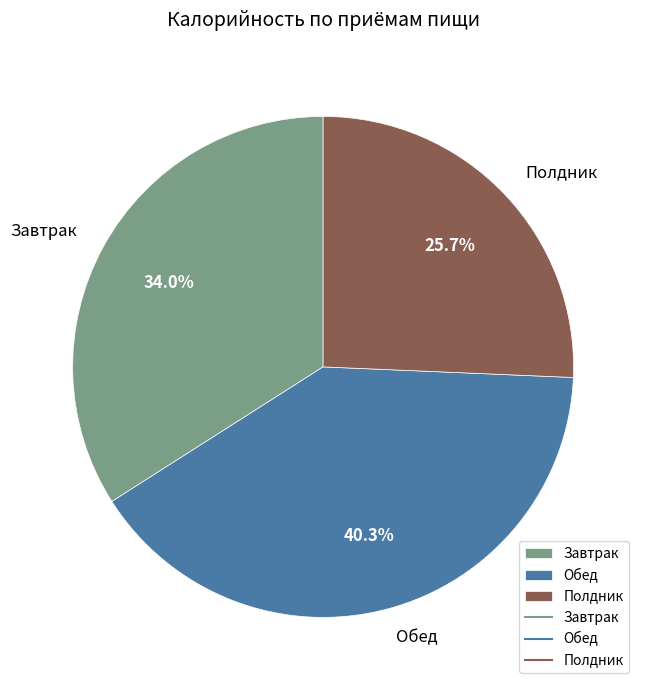

To the nearest percent, what is the difference between the largest and smallest slice percentages?

15%